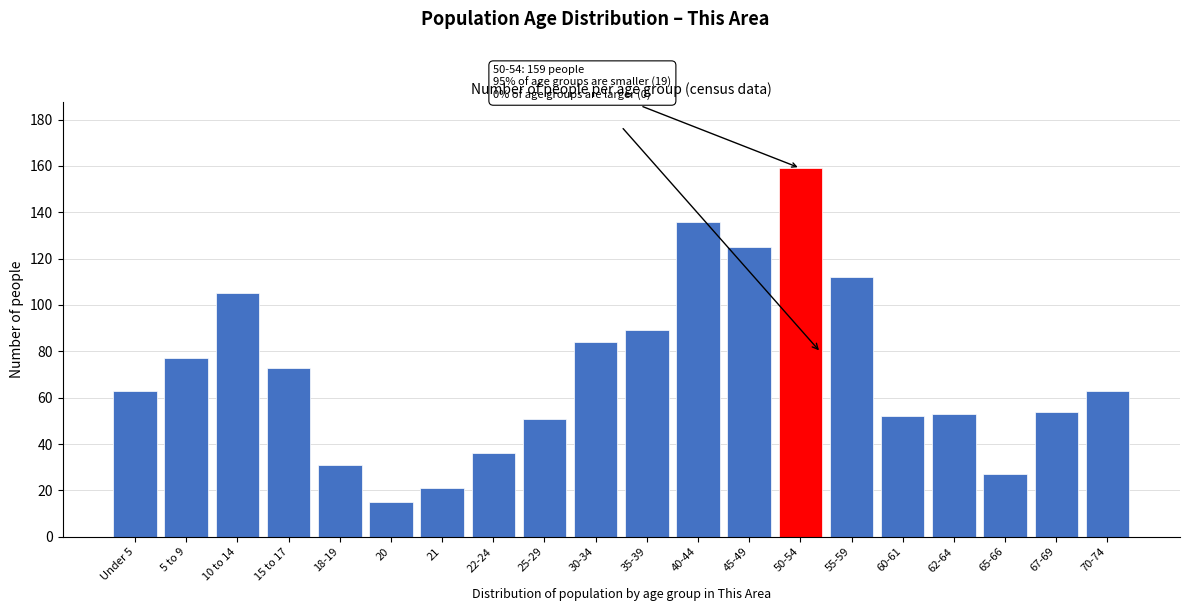

Reading left to right, transcribe all the data shown in this chart.

63	77	105	73	31	15	21	36	51	84	89	136	125	159	112	52	53	27	54	63